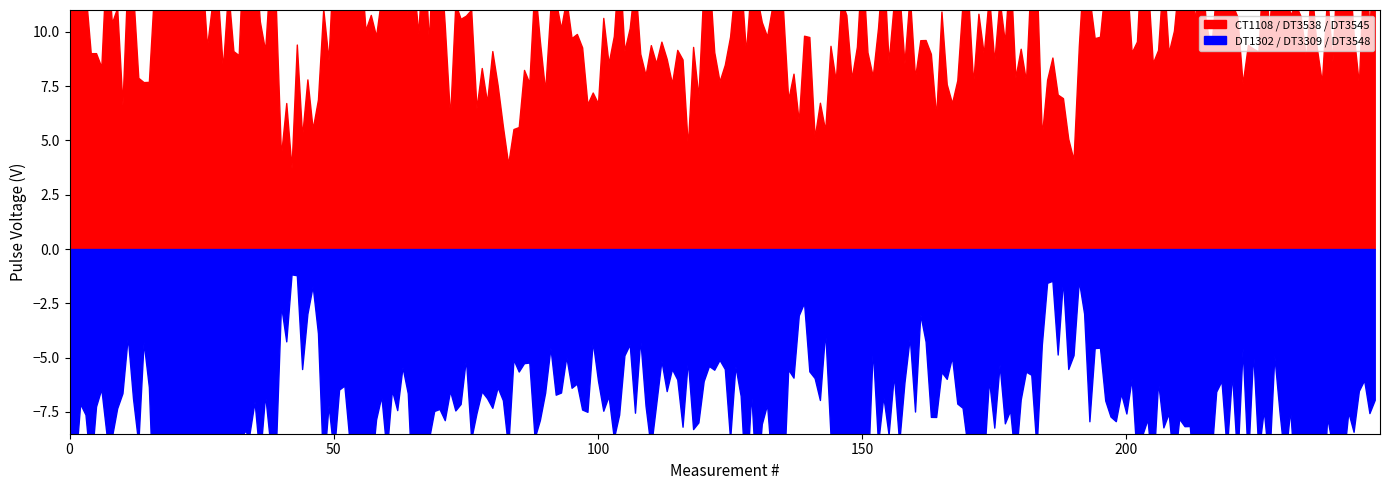

What is the average value of the DT3538 series?

3.1